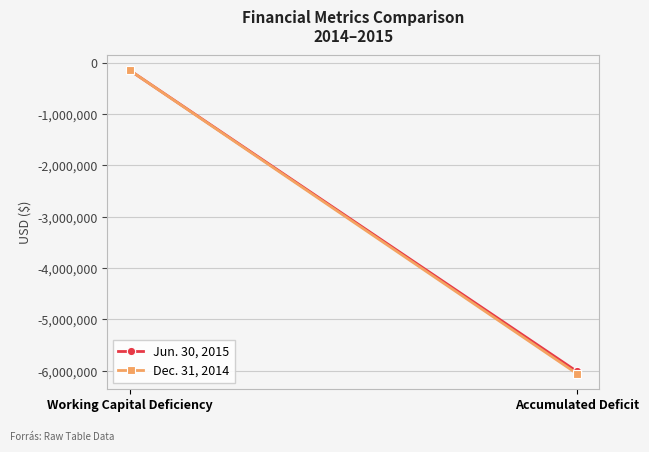

At which category is the sum across all series the highest?

Working Capital Deficiency